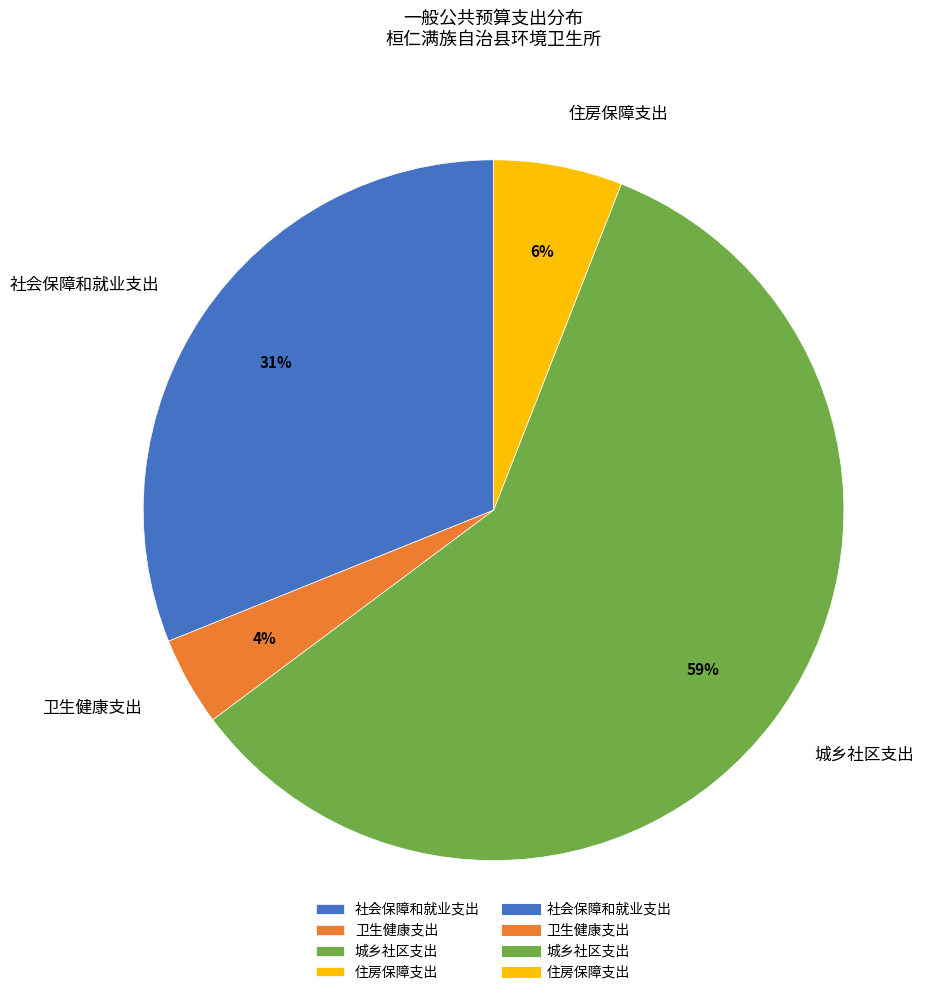

Is the sum of 社会保障和就业支出 and 卫生健康支出 greater than half?

No